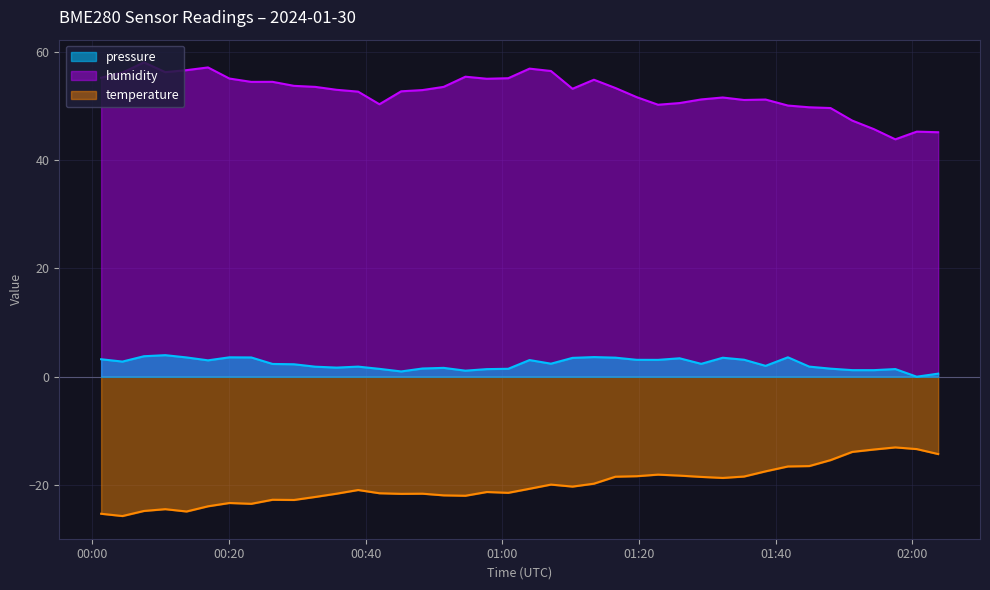

What is the difference between the maximum and minimum values in the humidity series?

14.2